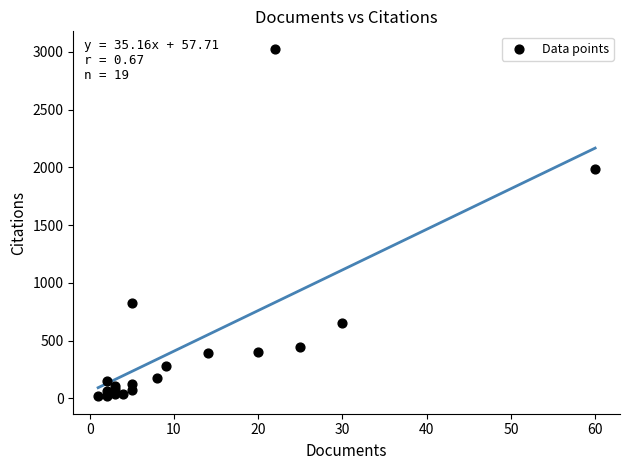

What Y value in the scatter plot is closest to 1523?

1989